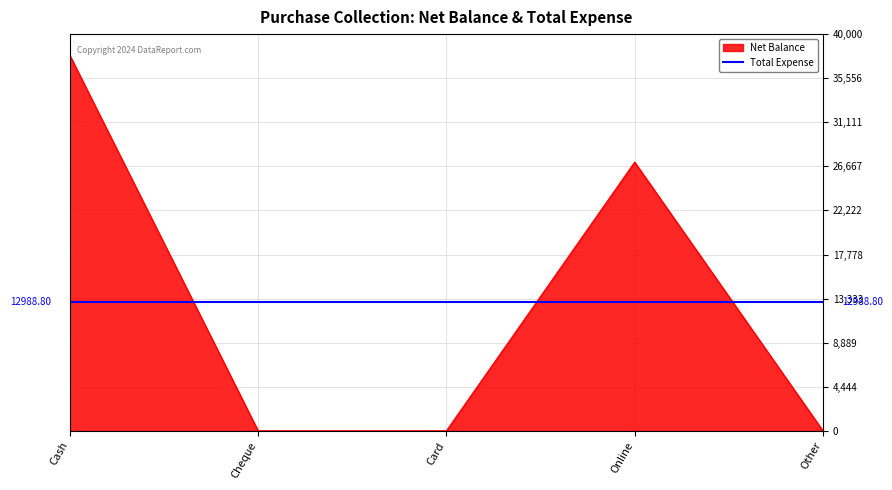

What is the total value across all series at Cash?

50840.8